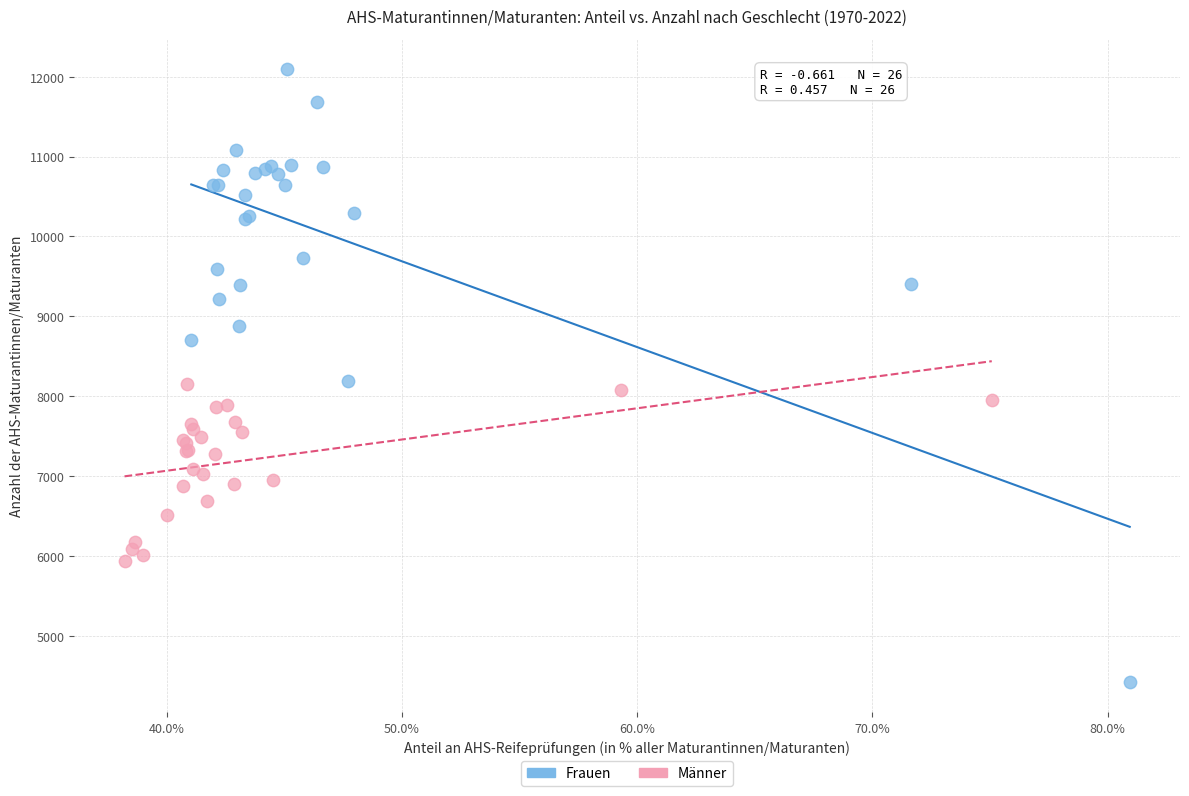

Which series reaches the maximum Y coordinate?

Frauen